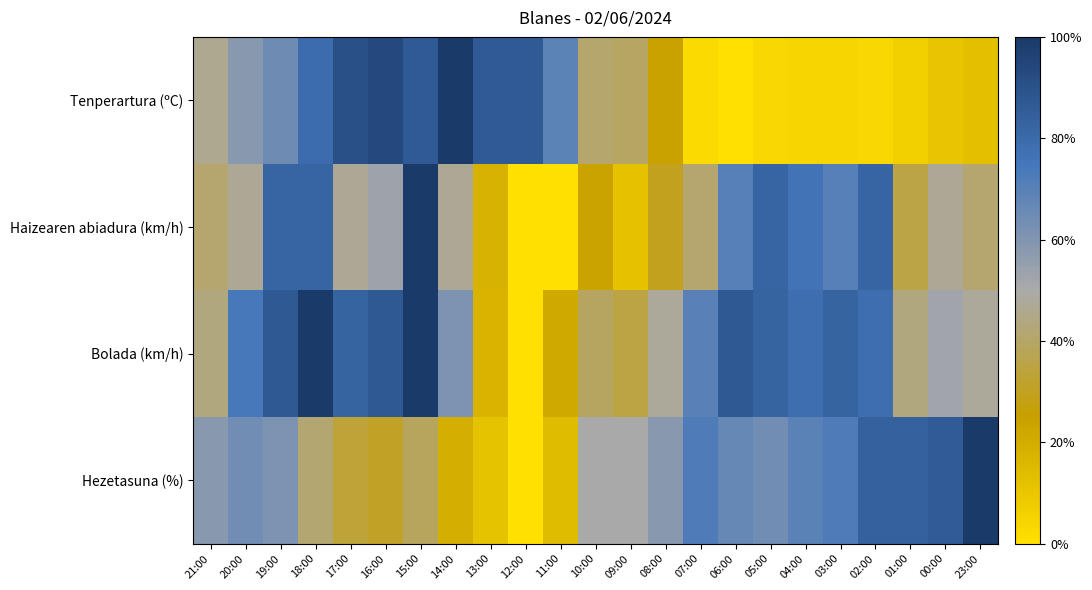

Which series has the widest spread of values?

Tenperartura (ºC)